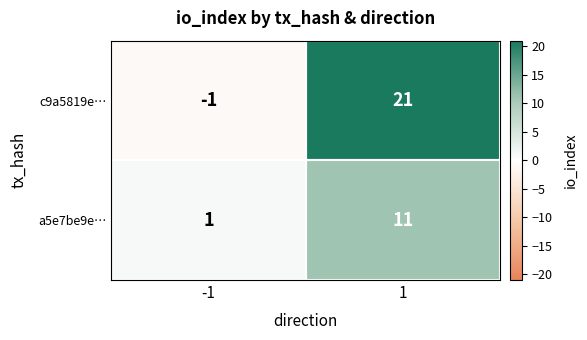

Is it true that c9a5819e… equals 21 at 1?

True